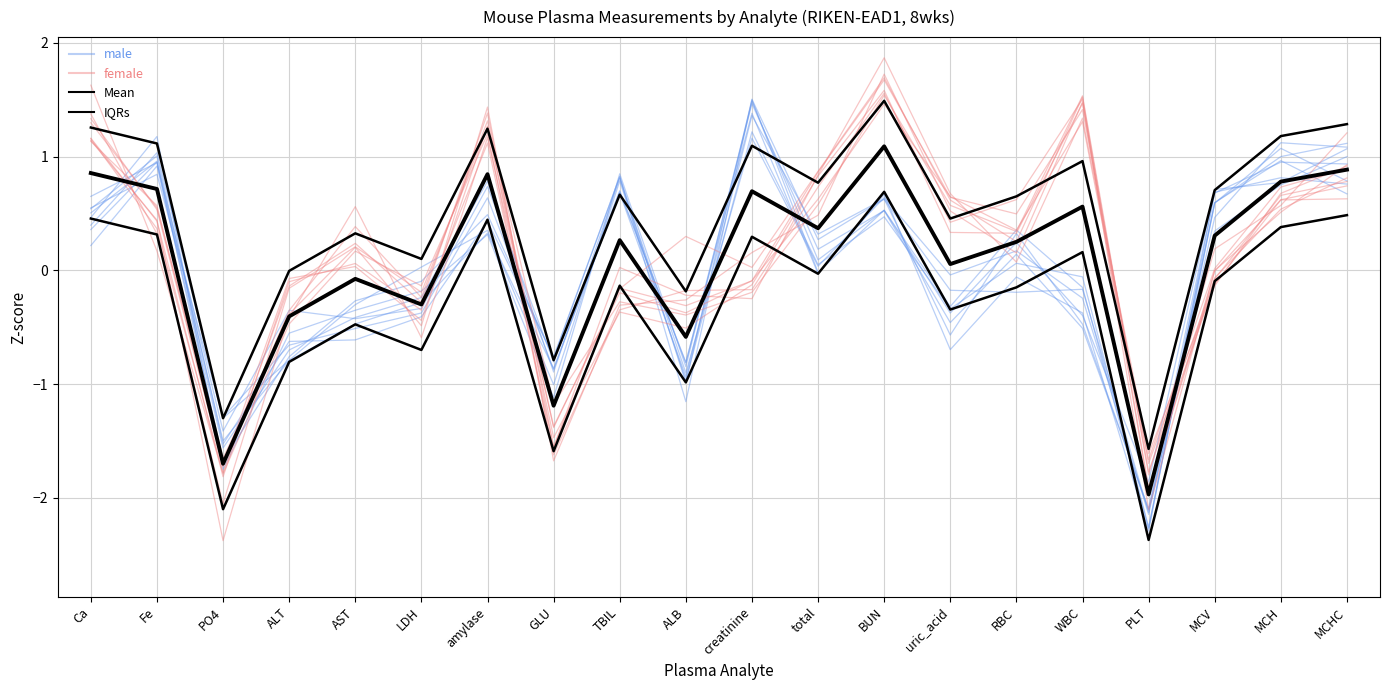

What is the total value across all series at ALB?

-2.0